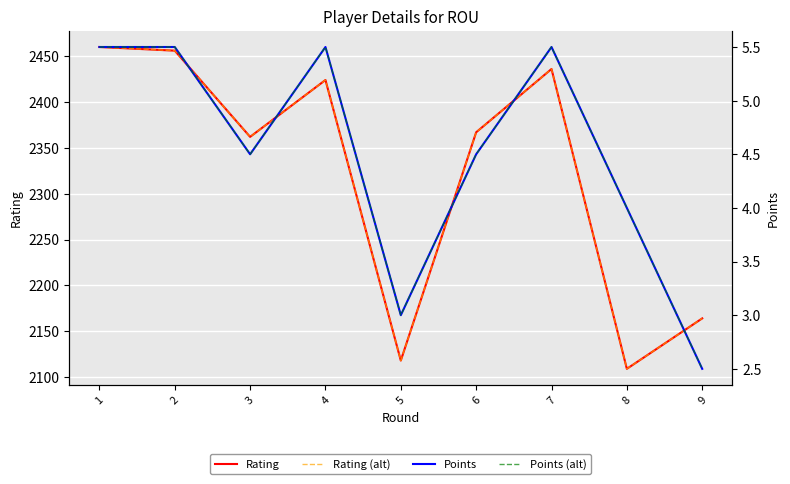

True or false: Rating has a value of 2456.0 at 2.

True